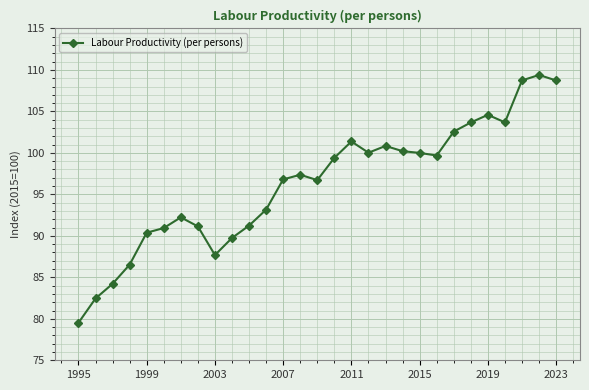

True or false: the data has more than 1 interior local peaks.

True